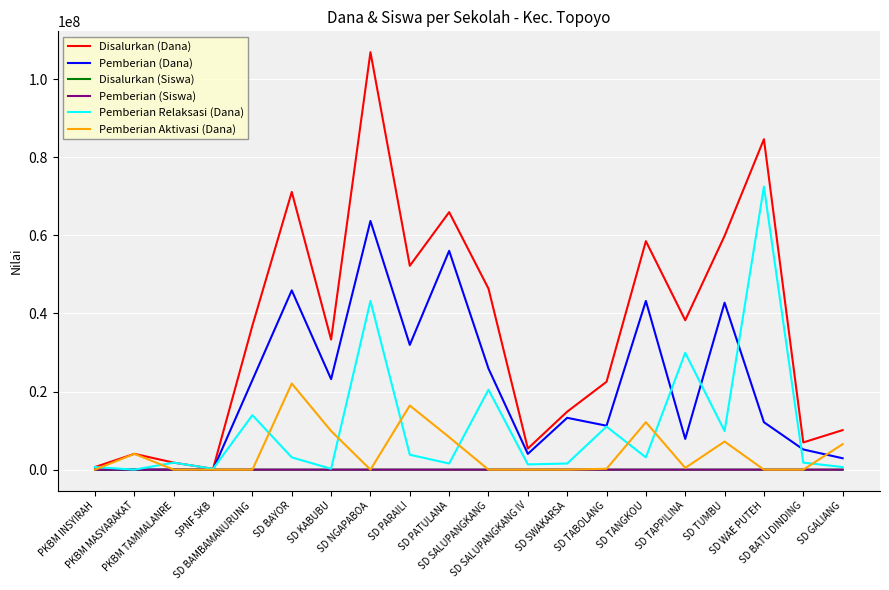

What is the sum of all Disalurkan (Siswa) values?

1720